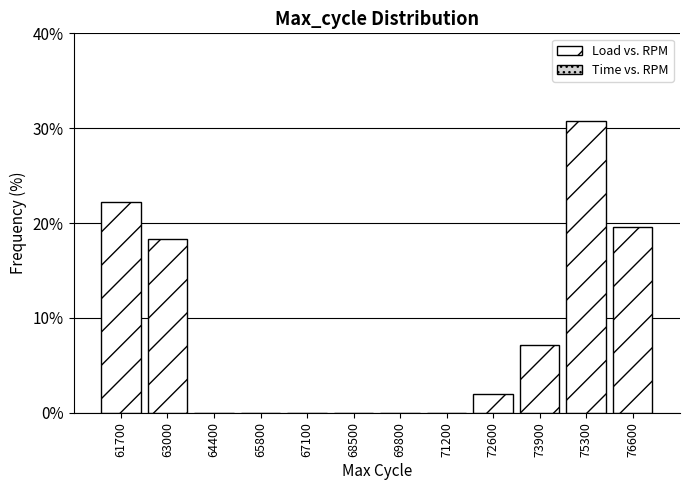

Over which range of the x-axis is the bar tallest?

74600 to 76000